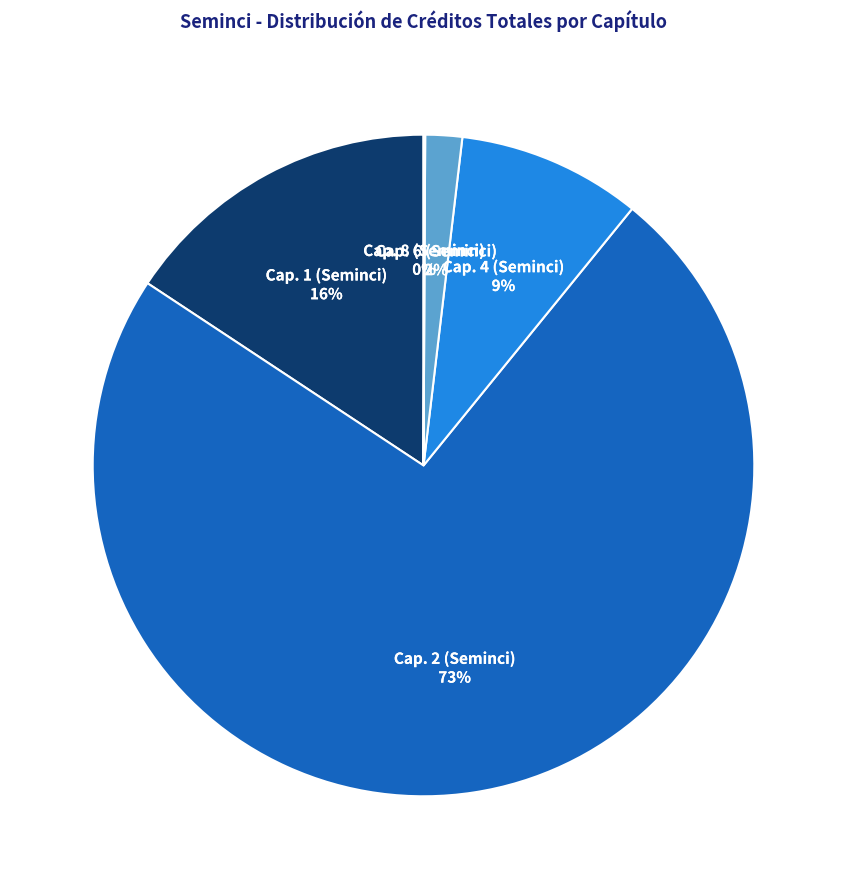

Which category accounts for the majority?

Cap. 2 (Seminci)